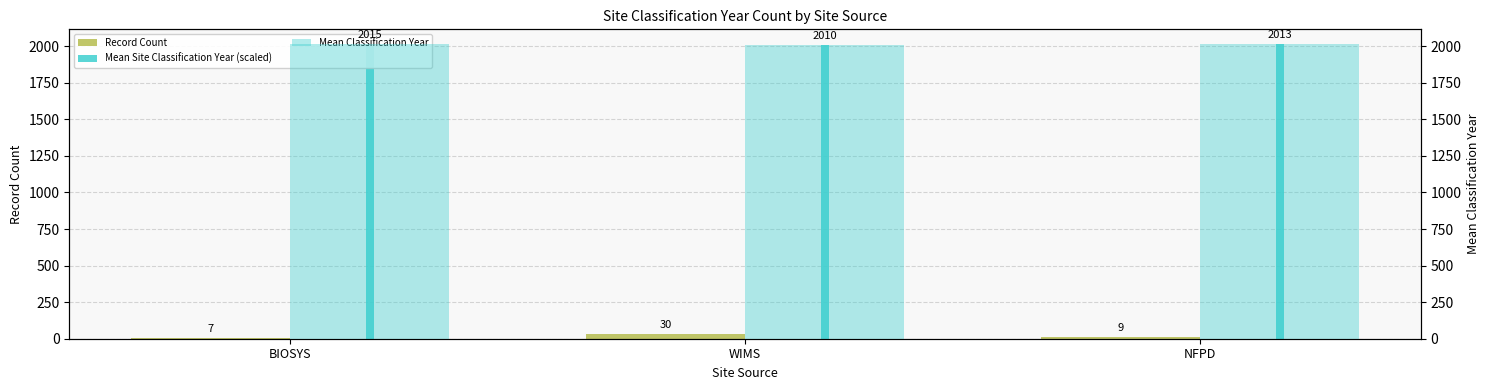

Reading right to left, transcribe all the data shown in this chart.

Record Count: NFPD=9.0	WIMS=30.0	BIOSYS=7.0
Mean Site Classification Year (scaled): NFPD=2013.0	WIMS=2010.0	BIOSYS=2014.9
Mean Classification Year: NFPD=2013.0	WIMS=2010.0	BIOSYS=2014.9